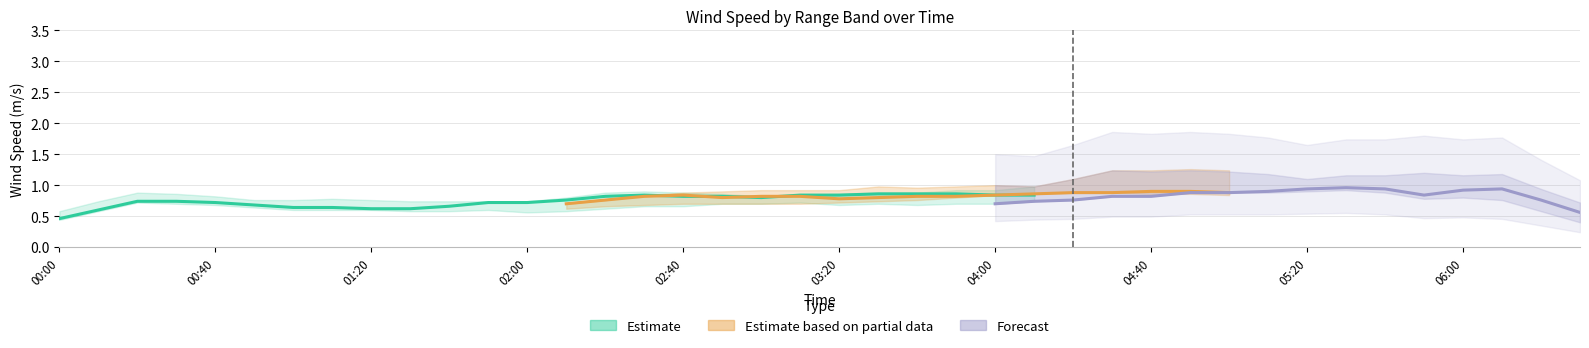

Which category has the highest value across all series?

2011/07/17 04:40